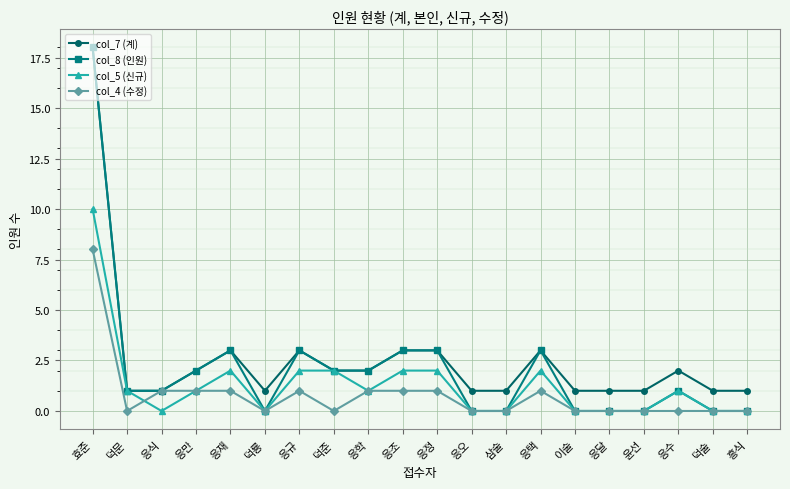

What are all the series names shown in the legend?

col_7 (계), col_8 (인원), col_5 (신규), col_4 (수정)